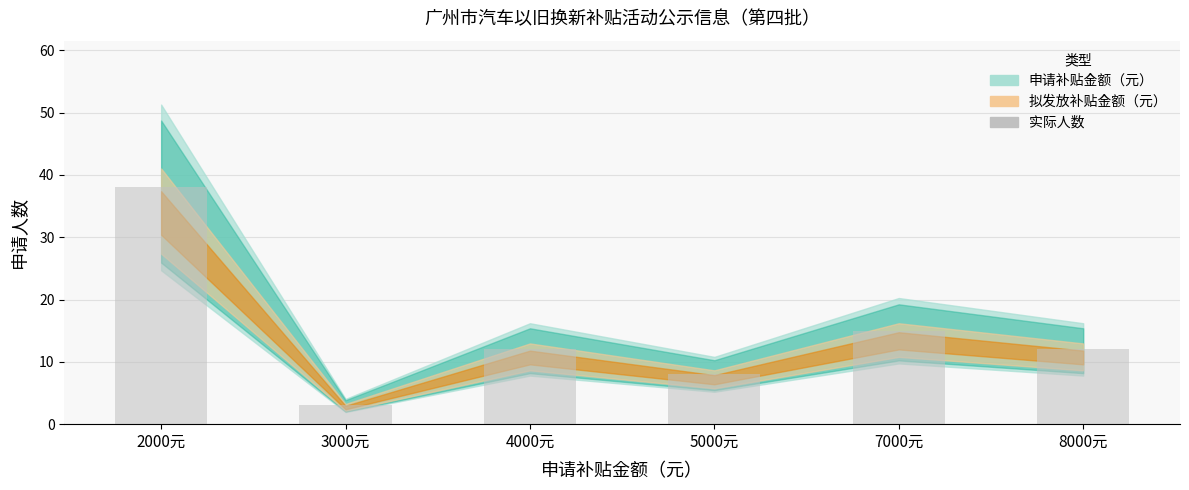

Which has a higher value, 4000元 or 7000元?

7000元